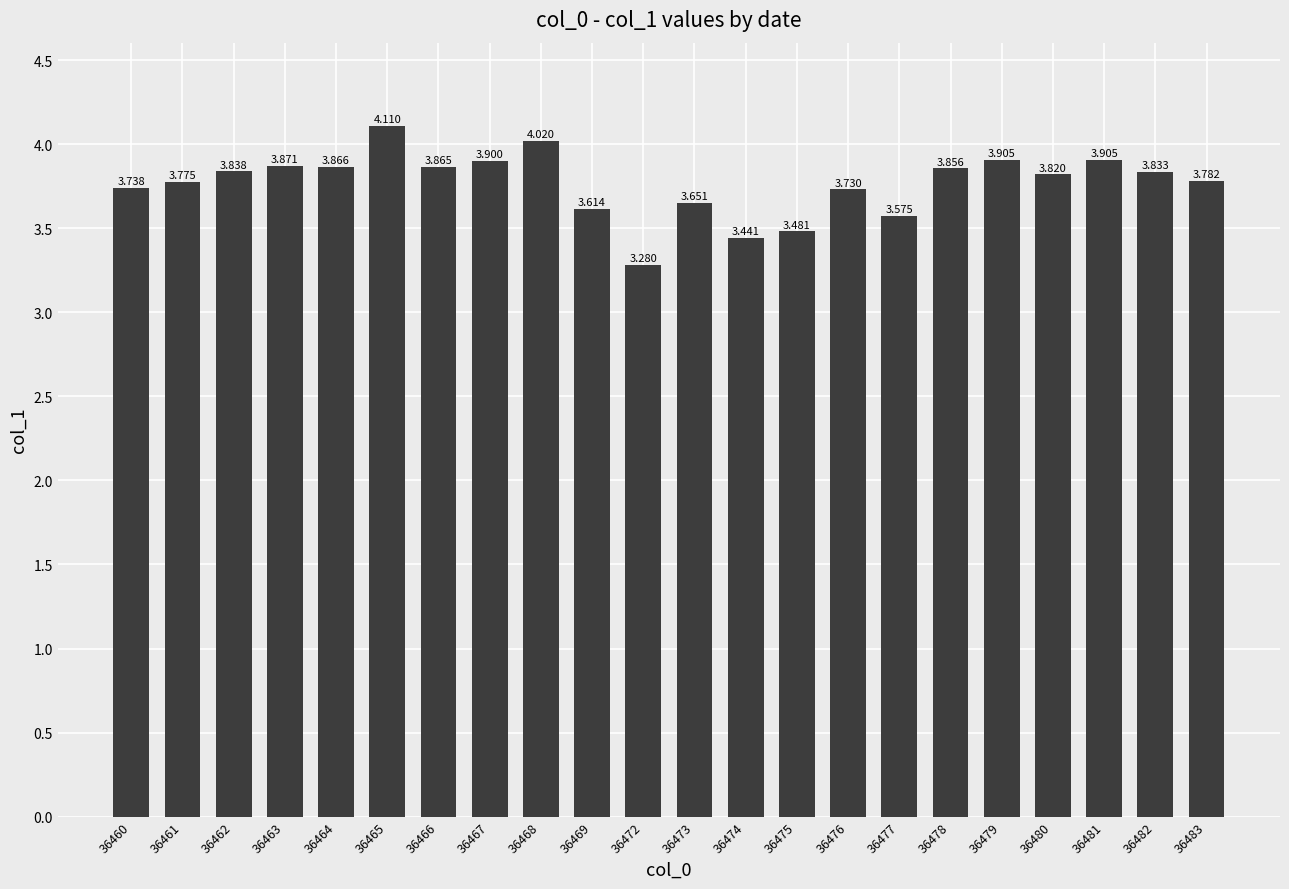

True or false: the data shows 3.6 at 36477.

True